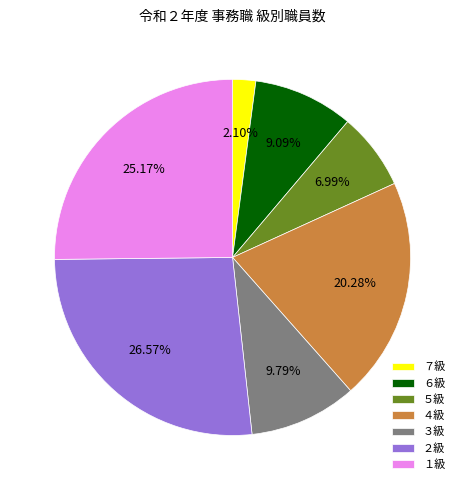

Approximately how many times larger is the value at ３級 compared to ４級?

0.5